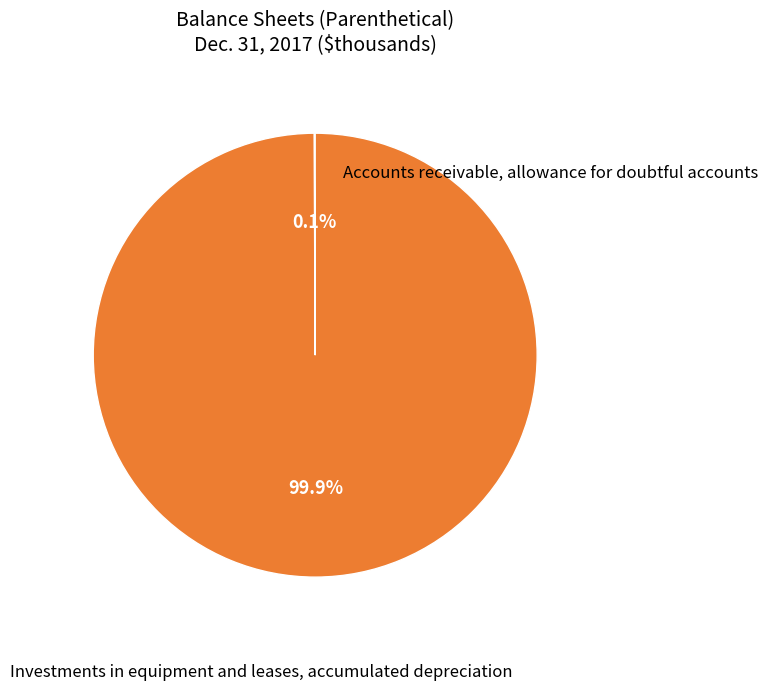

Is there a majority slice in this chart?

Yes